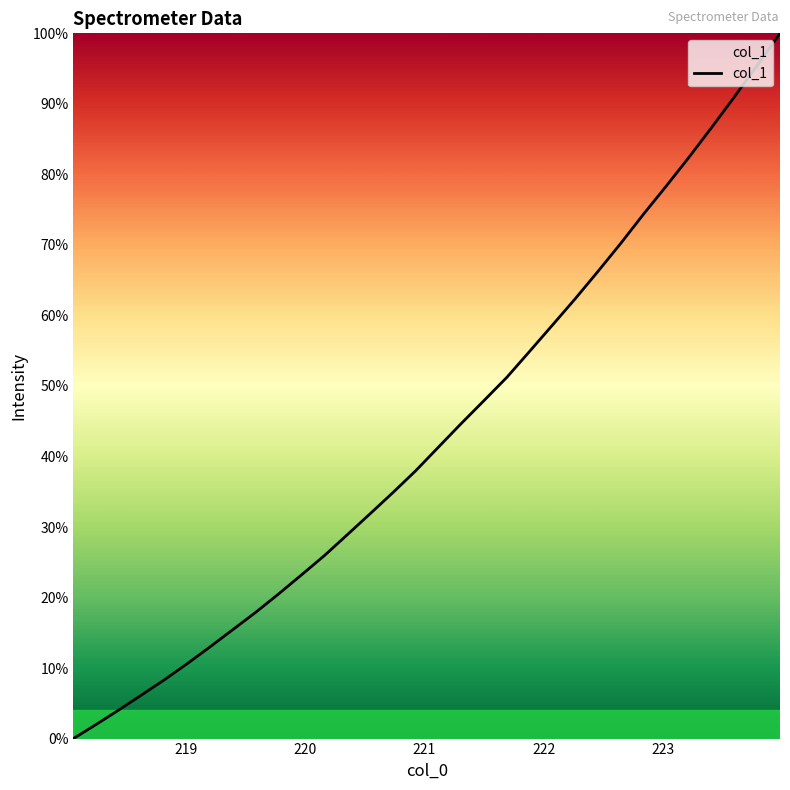

Count the number of data series in this chart.

1